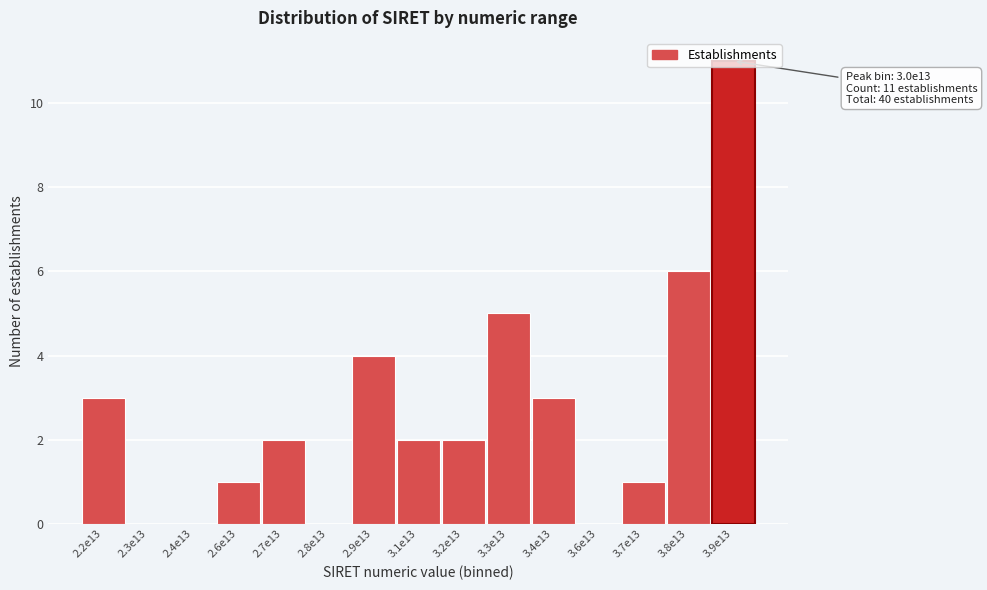

Which has a higher value, 2.9e13 or 2.8e13?

2.9e13